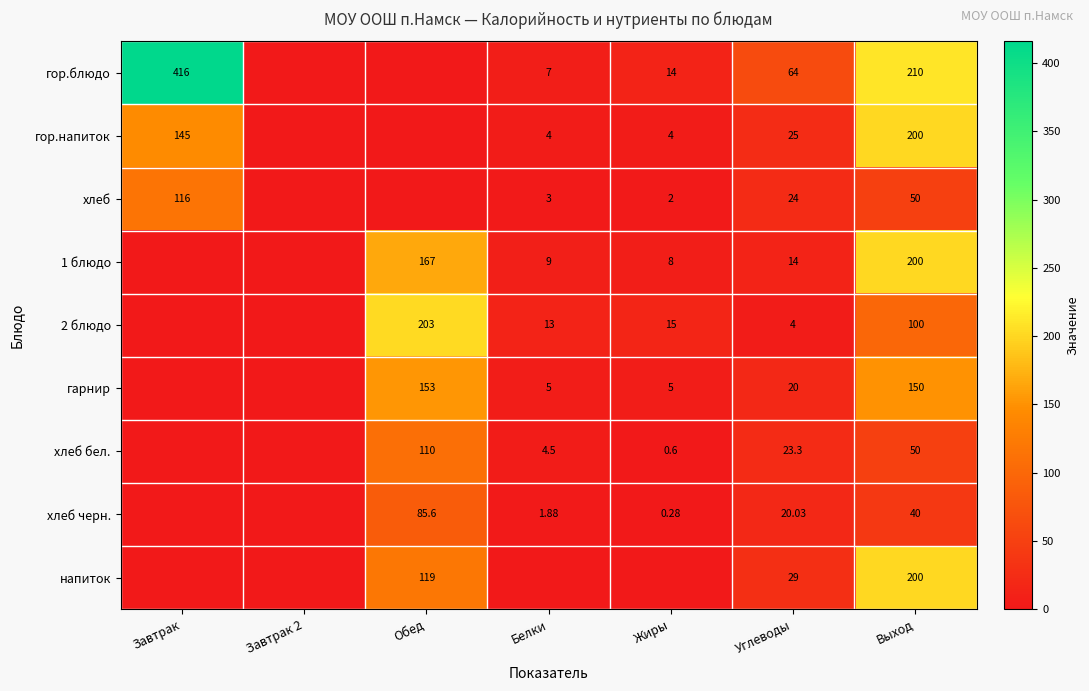

Which category has the highest value across all series?

Завтрак